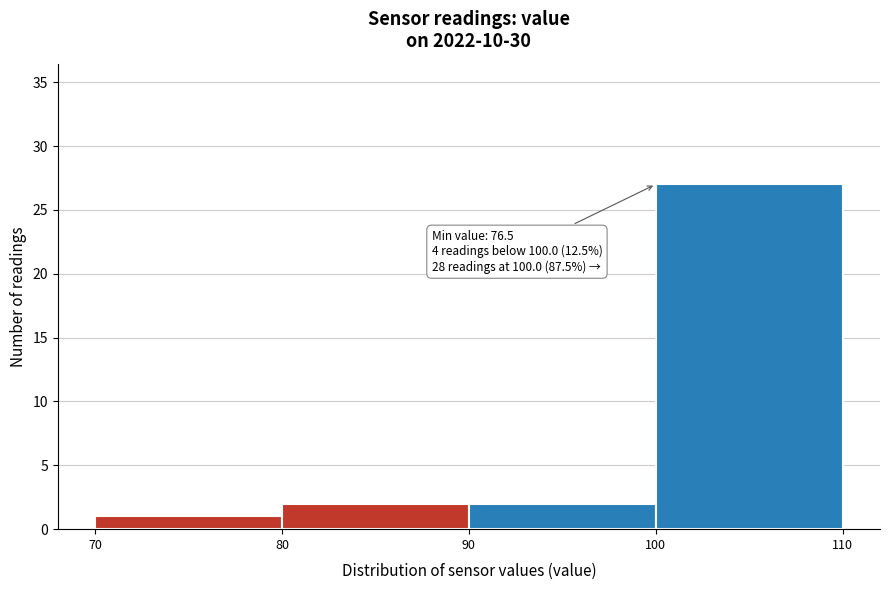

Over which range of the x-axis is the bar tallest?

100 to 110